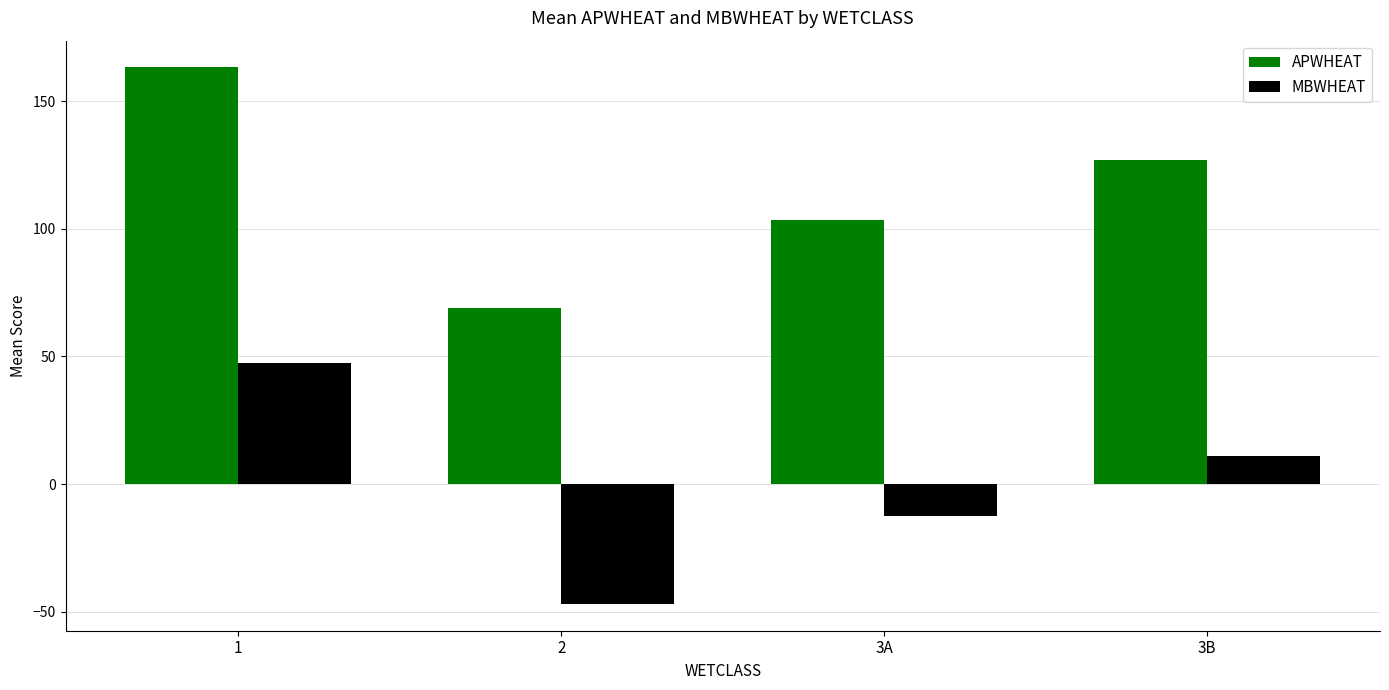

The MBWHEAT series shows -12.5 at 3A. True or false?

True